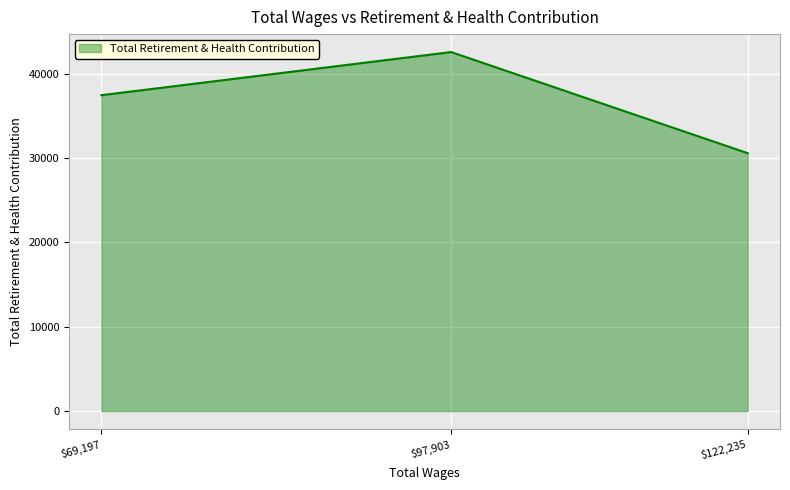

Reading left to right, what are all the values shown in this chart?

122235.0=30581	97903.0=42570	69197.0=37456